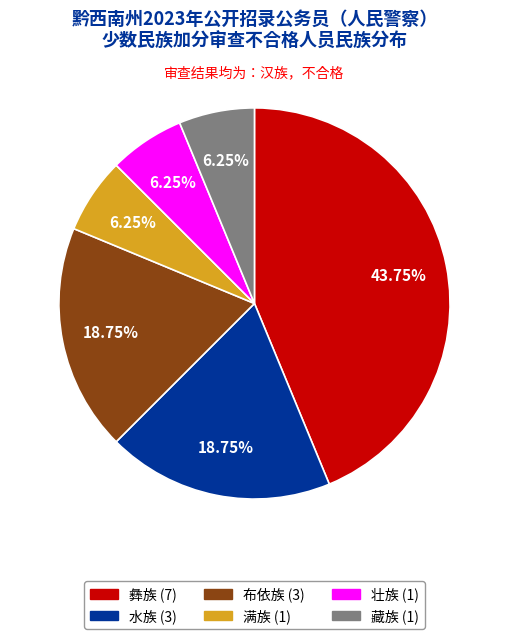

Count the number of slices in the pie.

6